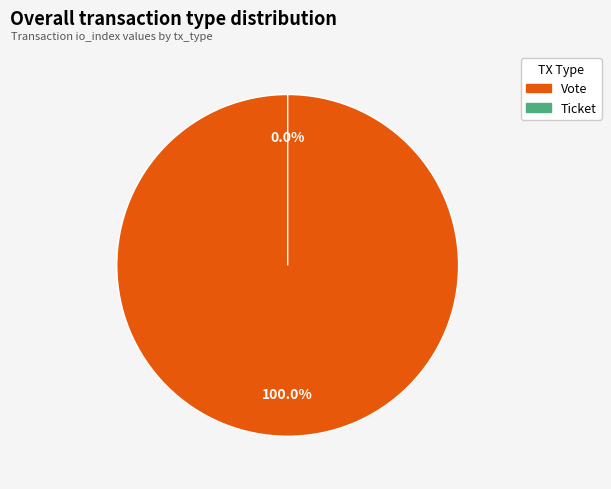

Which slice is the smallest?

Ticket